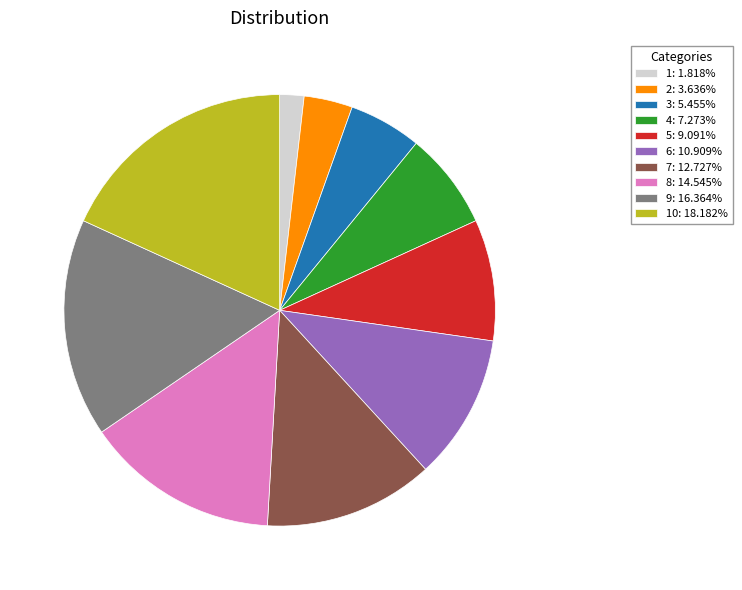

Combined, do 3: 5.455% and 9: 16.364% account for over 50%?

No